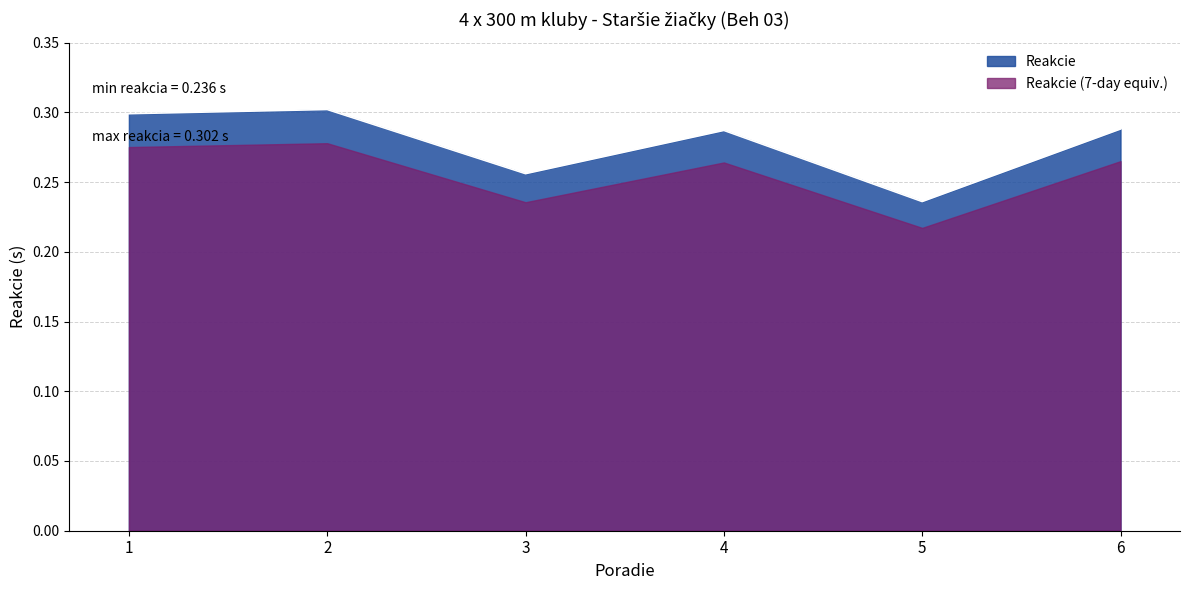

How many distinct data groups are displayed?

2